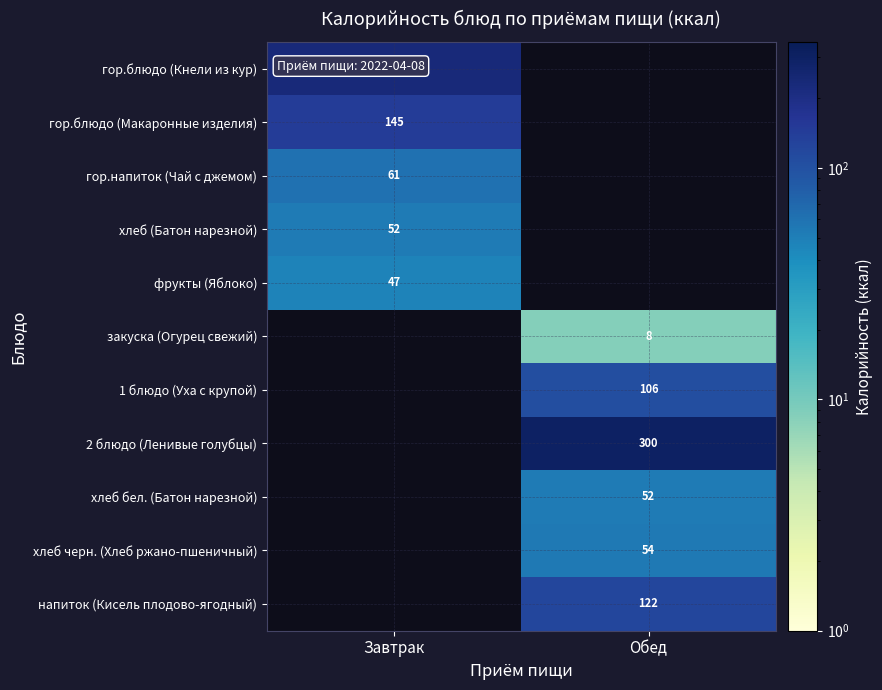

Is it true that хлеб черн. (Хлеб ржано-пшеничный) equals 54.3 at Обед?

True